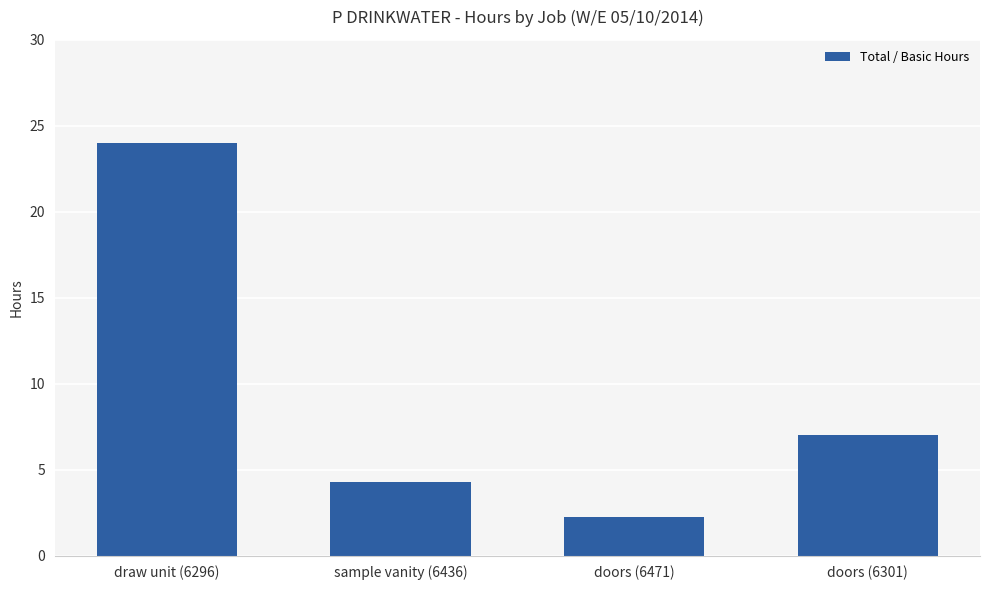

Between doors (6471) and sample vanity (6436), which is larger?

sample vanity (6436)